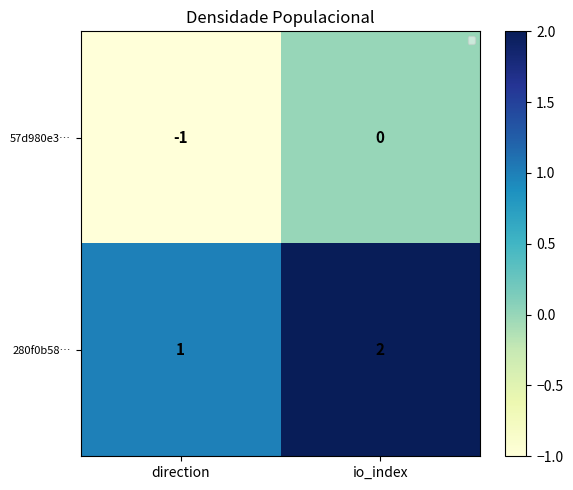

Which series has the largest total across all categories?

280f0b58…